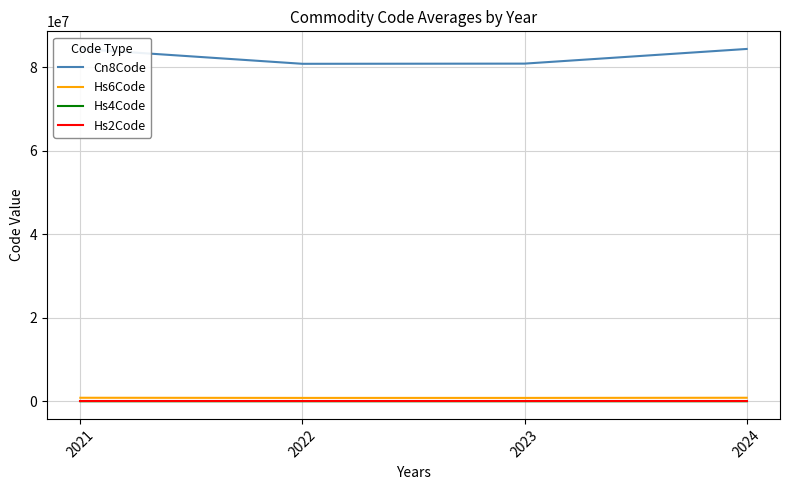

Does the chart display data point markers on the line(s)?

No